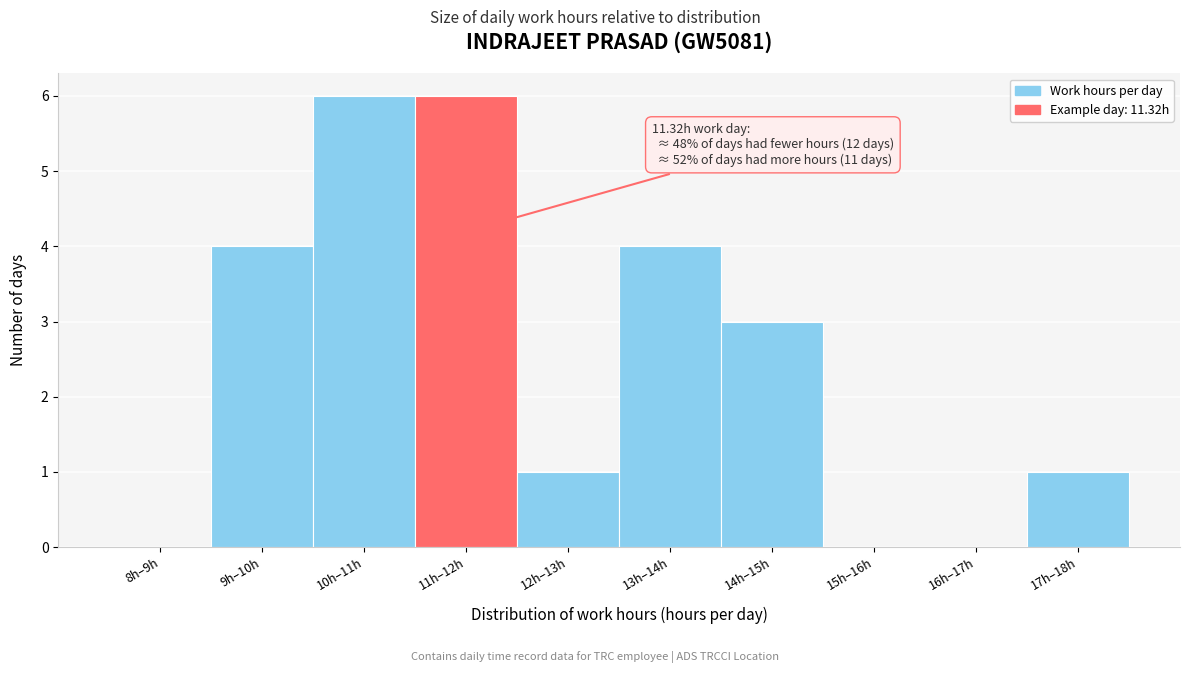

Reading left to right, what are all the values shown in this chart?

8h–9h=0	9h–10h=4	10h–11h=6	11h–12h=6	12h–13h=1	13h–14h=4	14h–15h=3	15h–16h=0	16h–17h=0	17h–18h=1